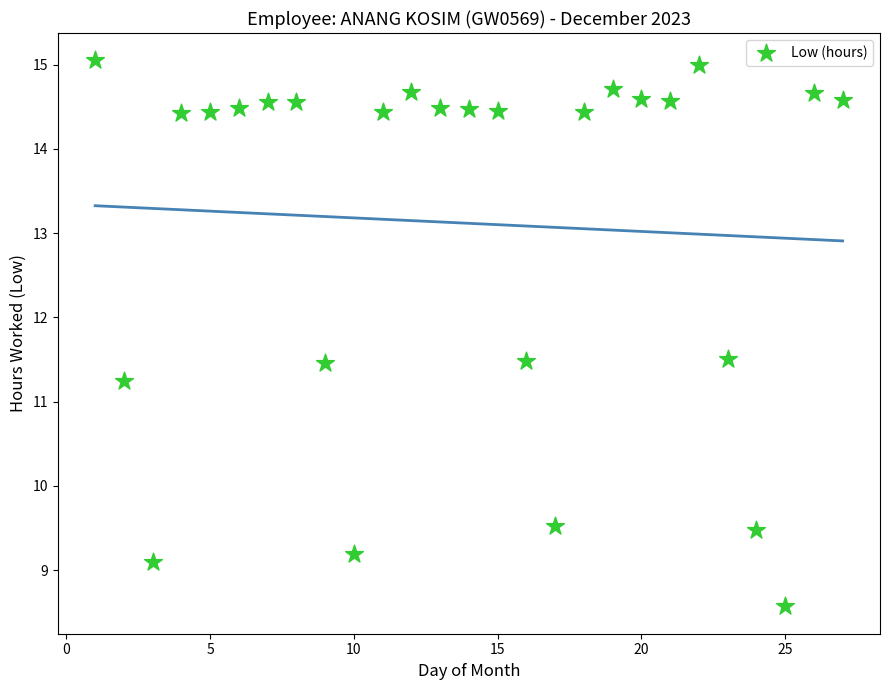

What is the range of X values (max minus min)?

26.0